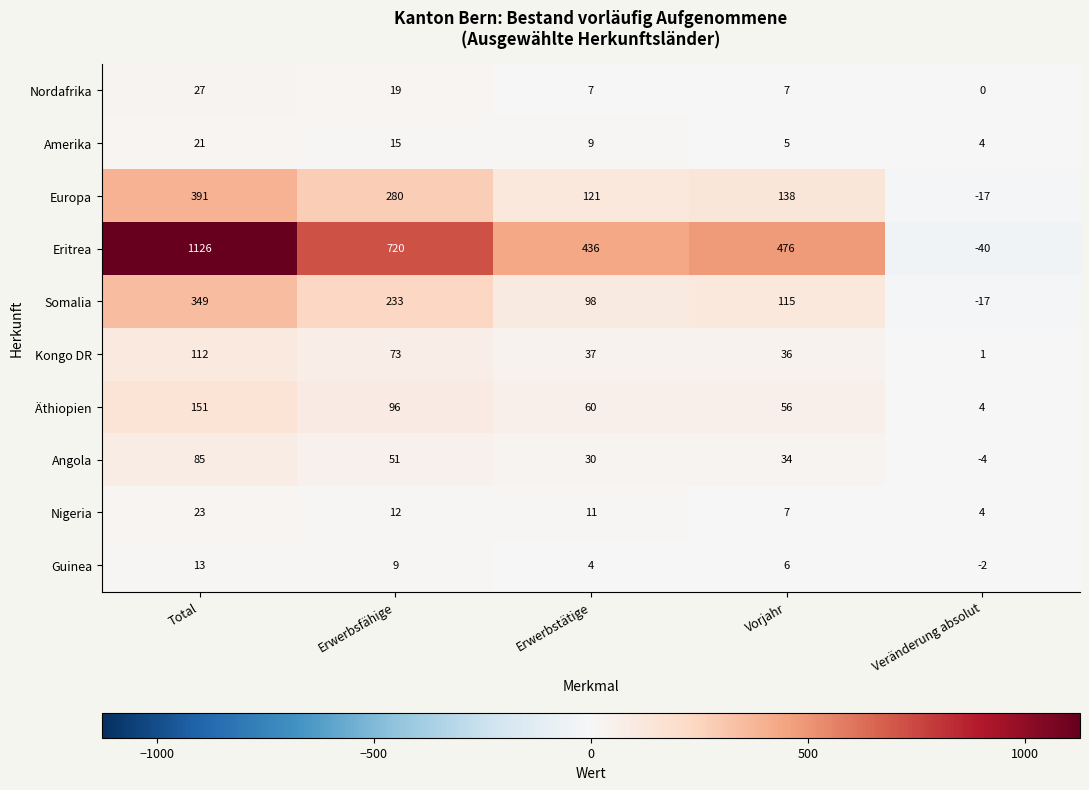

List the labels in order of Kongo DR value, smallest first.

Veränderung absolut, Vorjahr, Erwerbstätige, Erwerbsfähige, Total